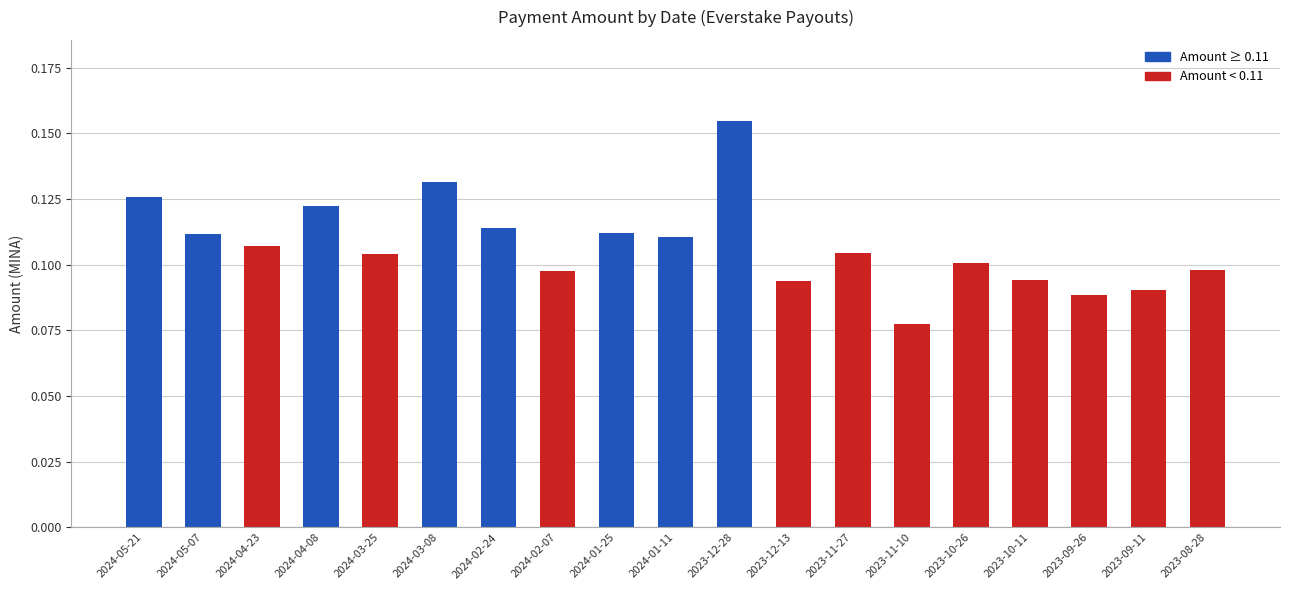

Is it true that the value at 2024-02-24 is 0.1?

True